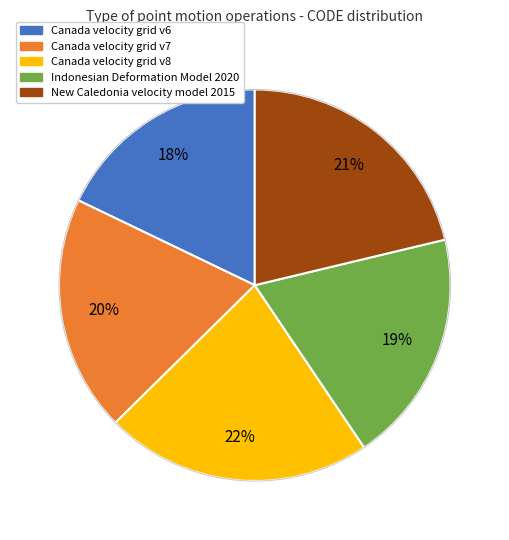

Which has a higher value, Canada velocity grid v6 or Canada velocity grid v7?

Canada velocity grid v7